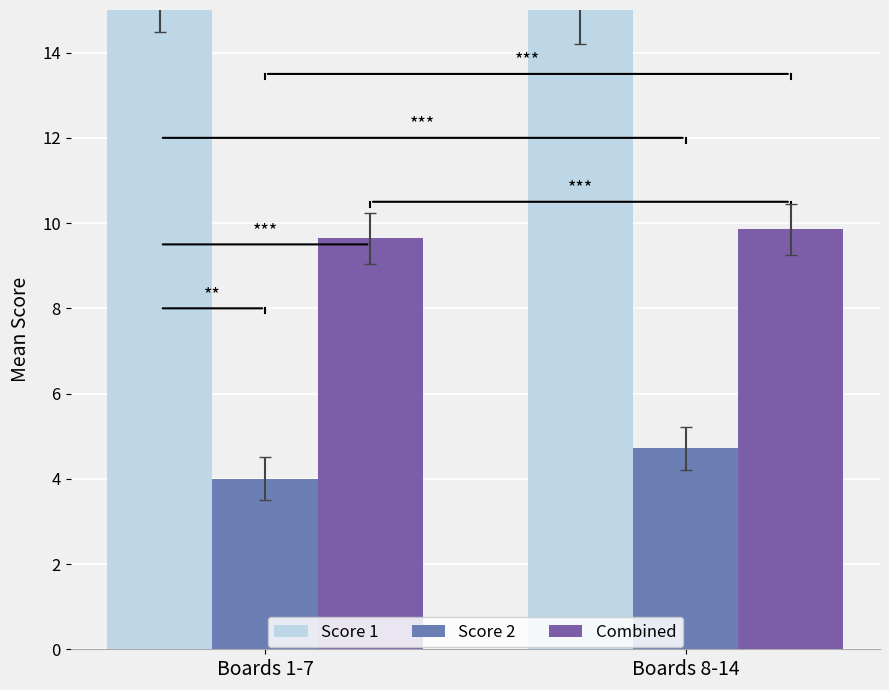

Which category has the highest value across all series?

Boards 1-7